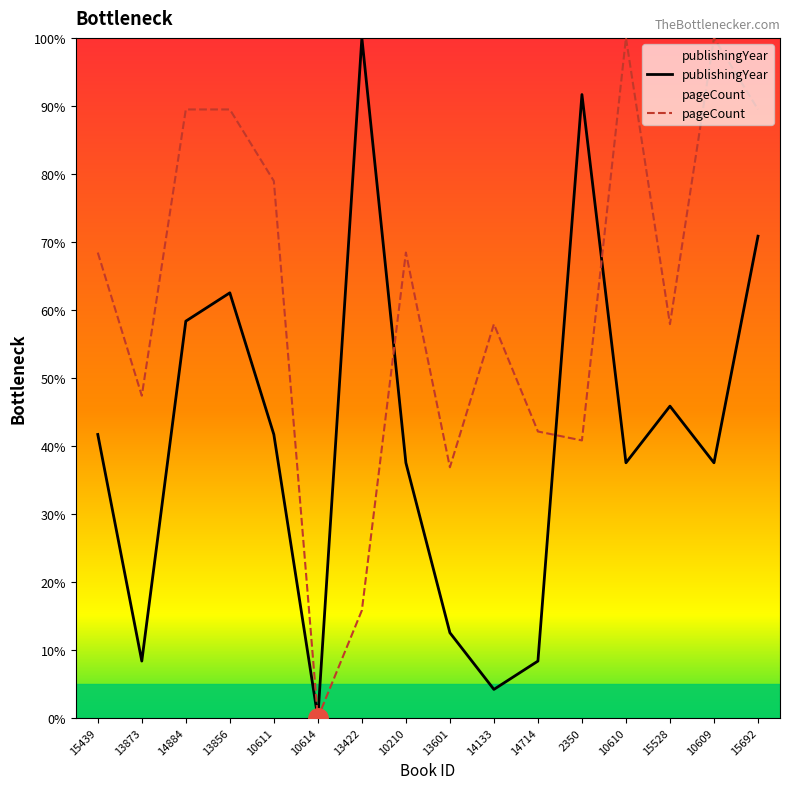

At 10611, list the series in order from smallest to largest.

publishingYear, pageCount